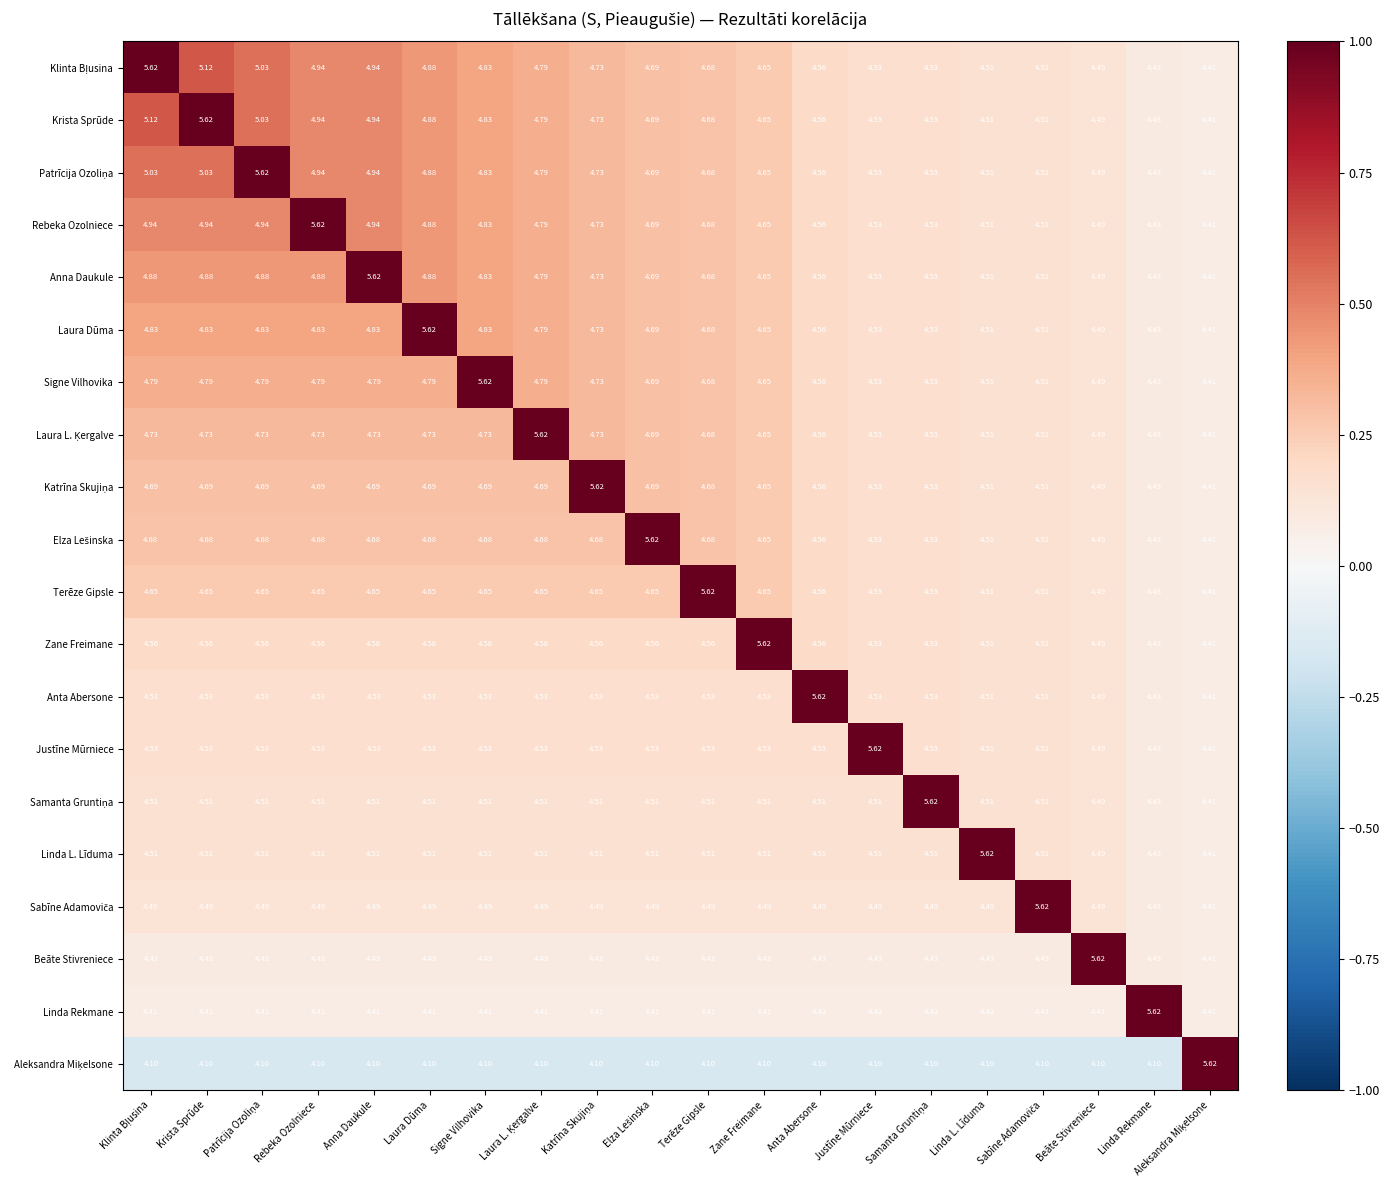

How many categories are shown in the chart?

20